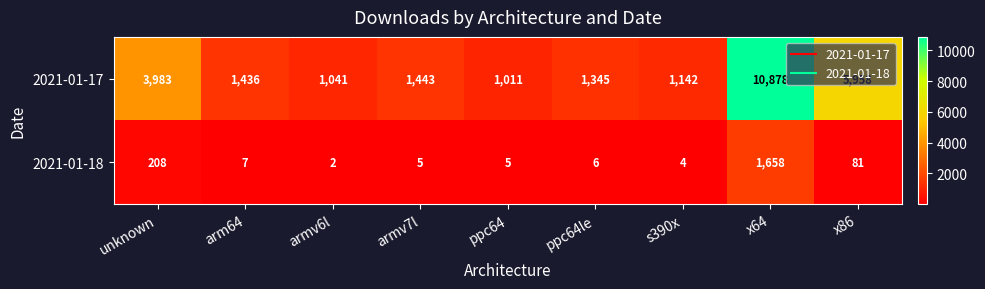

Count the number of categories in the chart.

9